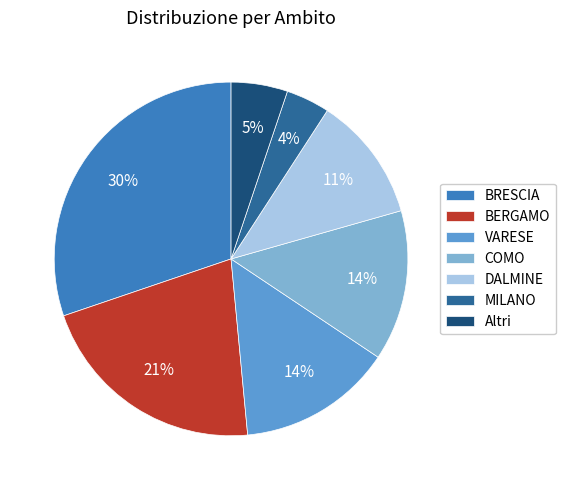

Which category has the smallest portion of the pie?

MILANO